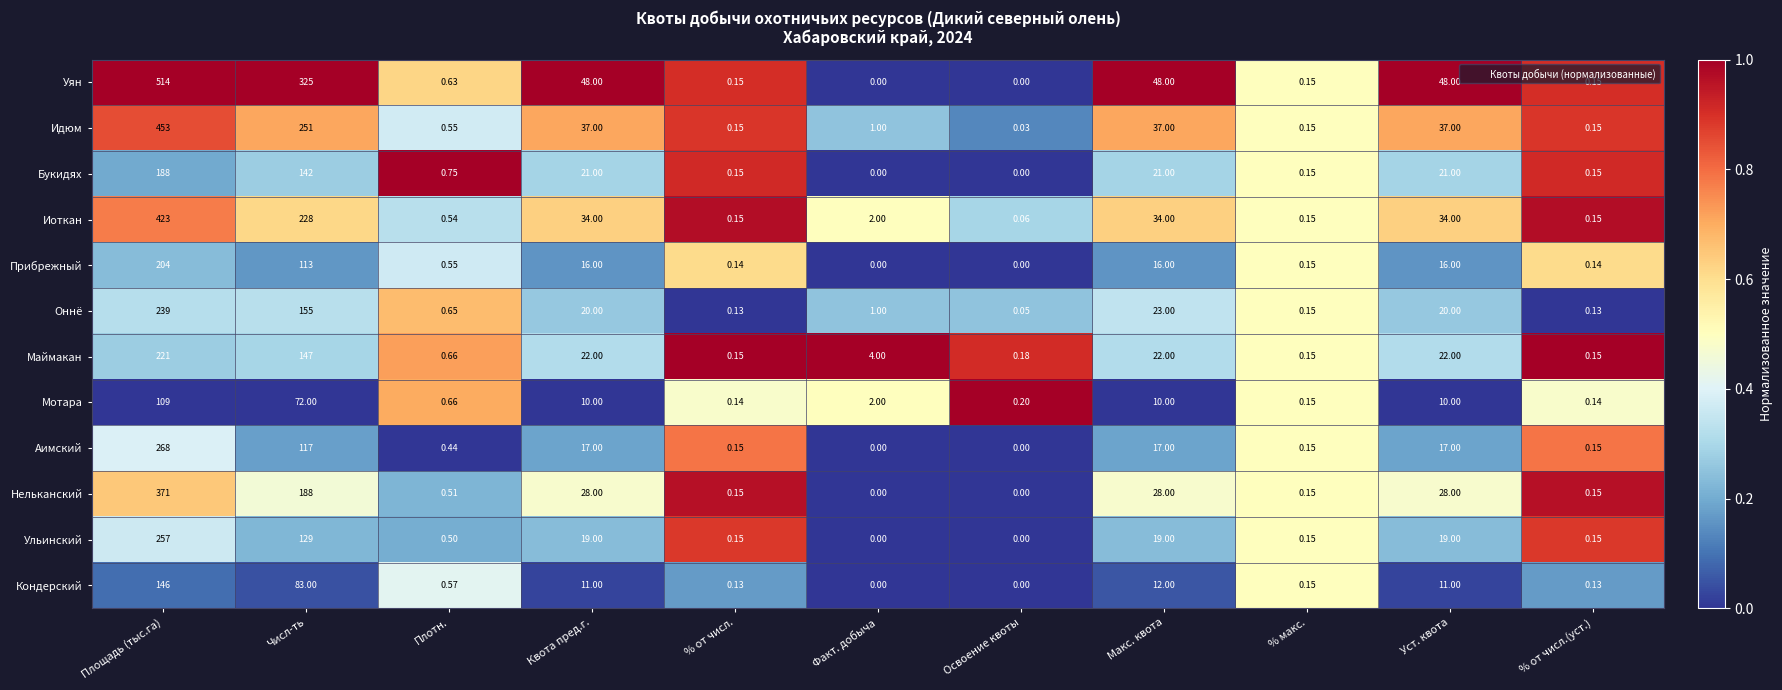

Rank the series by their maximum value, from highest to lowest.

Уян, Идюм, Иоткан, Нельканский, Аимский, Ульинский, Оннё, Маймакан, Прибрежный, Букидях, Кондерский, Мотара